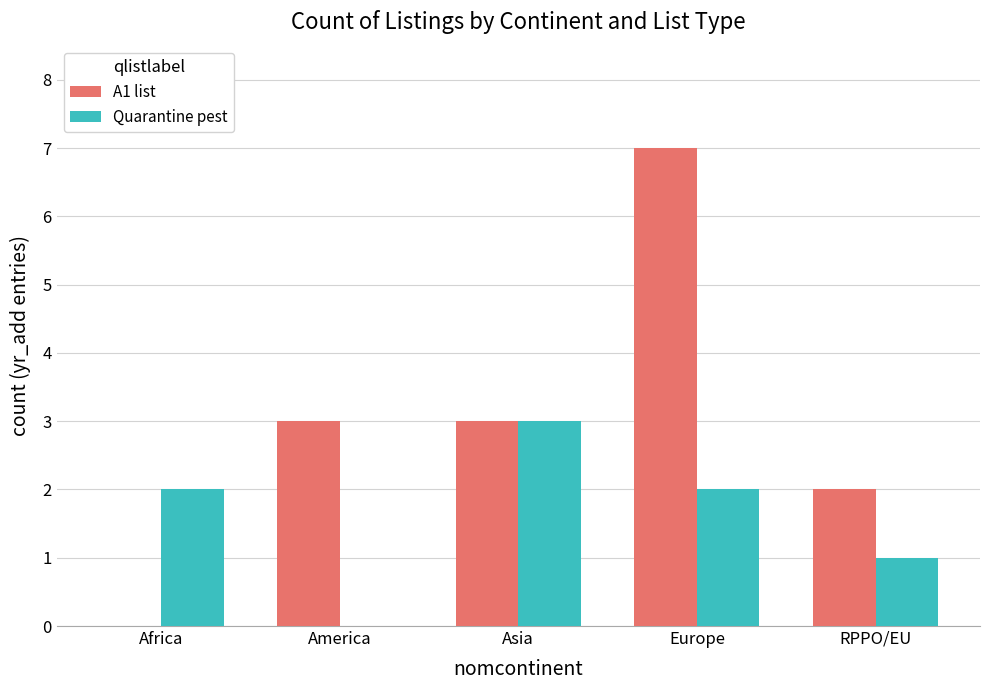

What is the total value across all series at Asia?

6